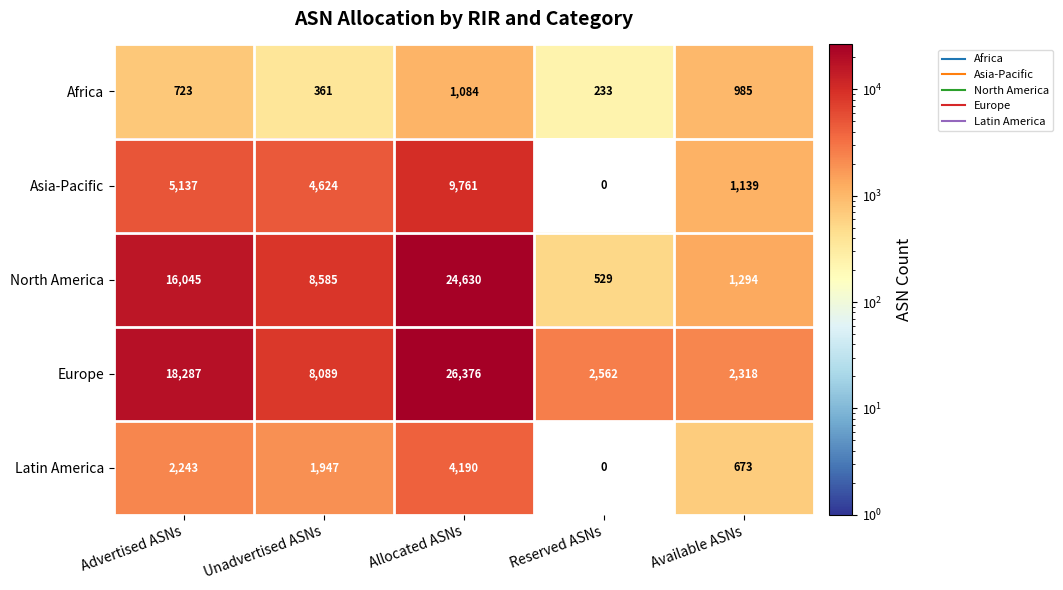

How many categories are shown in the chart?

5